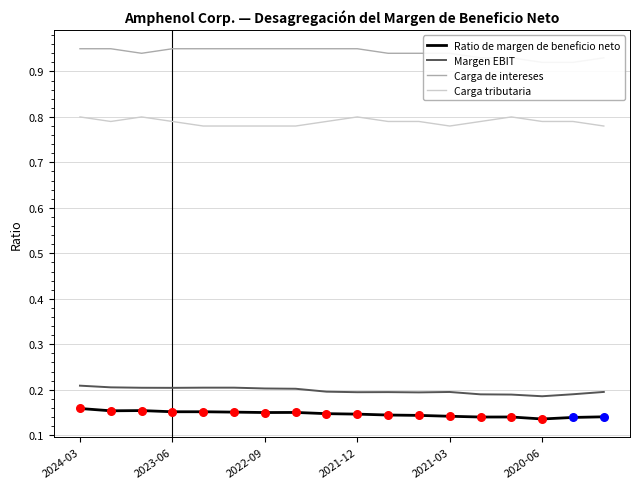

Is the value of Ratio de margen de beneficio neto at 2020-06 greater than the value of Carga tributaria at 2021-03?

No